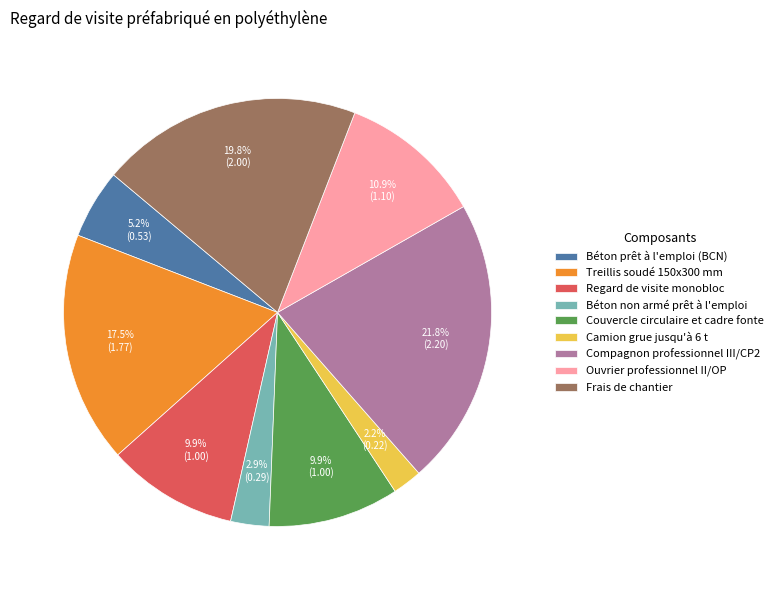

True or false: Couvercle circulaire et cadre fonte accounts for 1% of the total.

False